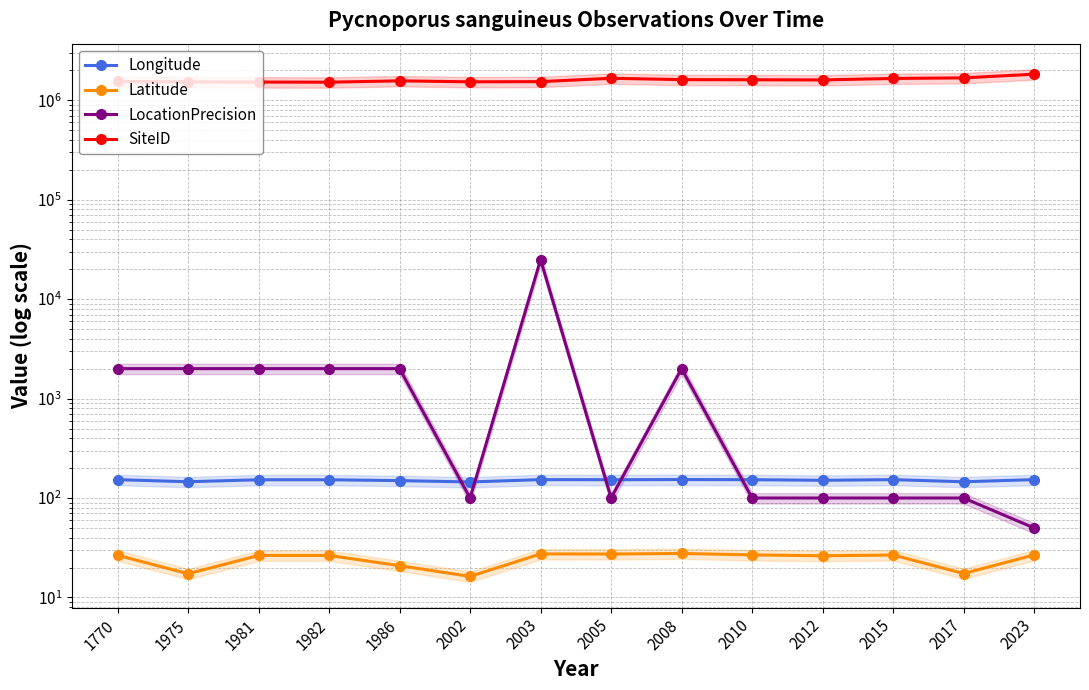

Reading right to left, what are all the values shown in this chart?

Longitude: 153.0	145.7	153.0	150.7	152.9	153.3	152.8	153.1	145.1	149.6	152.6	152.6	145.8	153.0
Latitude: 26.8	17.4	26.7	26.3	26.8	27.7	27.3	27.4	16.3	20.9	26.4	26.4	17.3	26.6
LocationPrecision: 50.0	100.0	100.0	100.0	100.0	2000.0	100.0	25000.0	100.0	2000.0	2000.0	2000.0	2000.0	2000.0
SiteID: 1829516.0	1680079.0	1656990.0	1601850.0	1608105.0	1612667.0	1664184.0	1540205.0	1533209.0	1568260.0	1520380.0	1524466.0	1532213.0	1548557.0